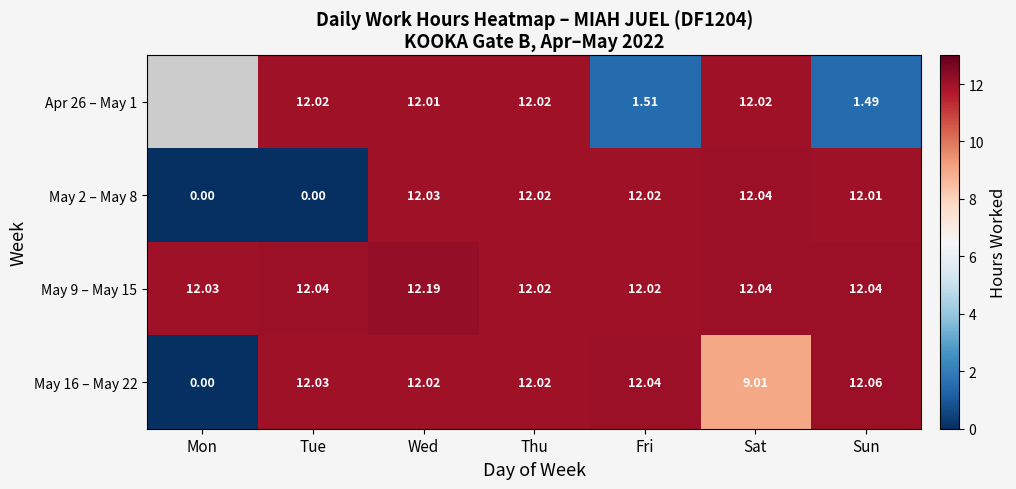

Is the value of May 9 – May 15 at Tue greater than the value of Apr 26 – May 1 at Wed?

Yes